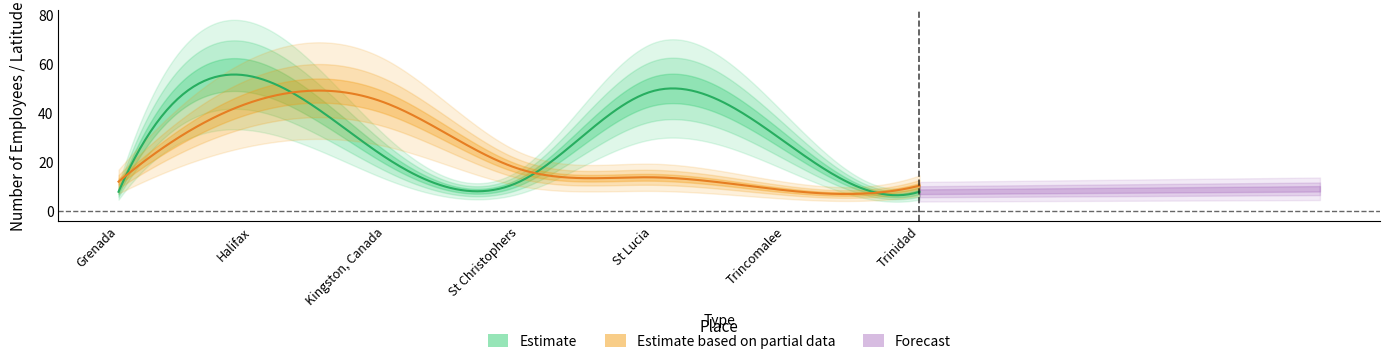

The Latitude series shows 12.0 at St Christophers. True or false?

False